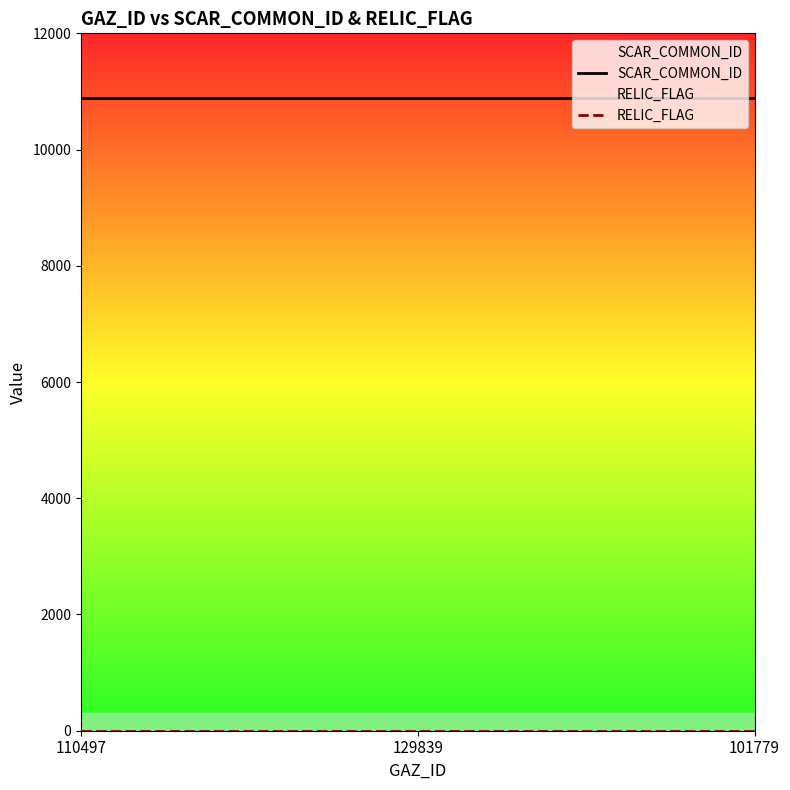

Does the chart have visible grid lines?

No